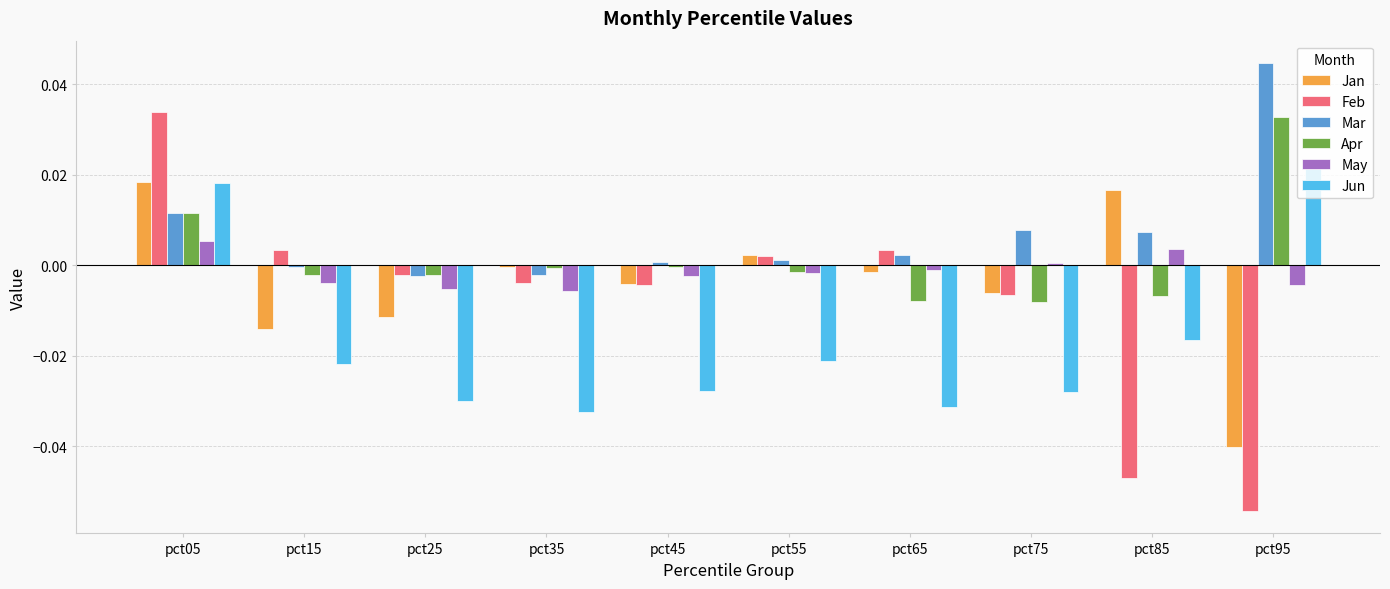

Count the number of categories in the chart.

10